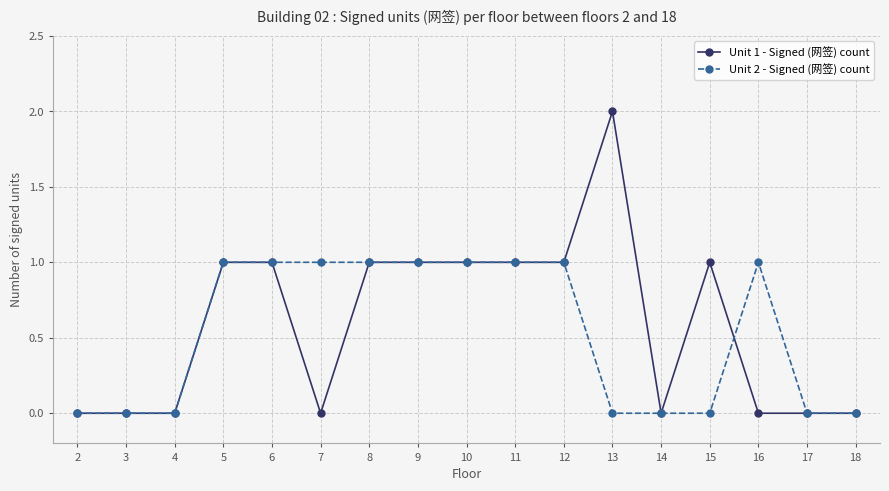

Which label corresponds to the largest value in the chart?

13